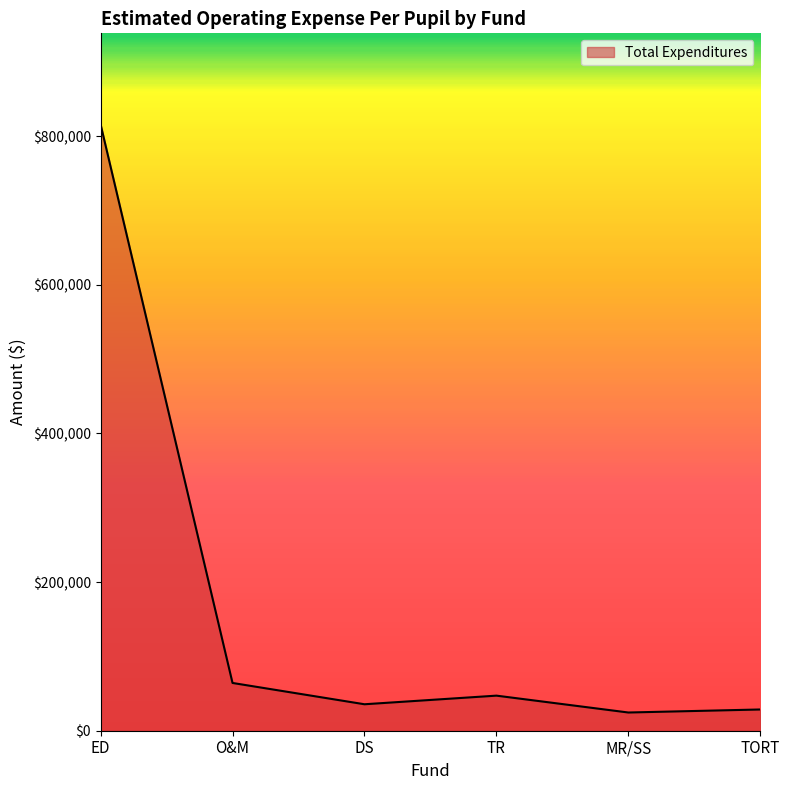

Which has a higher value, ED or TR?

ED